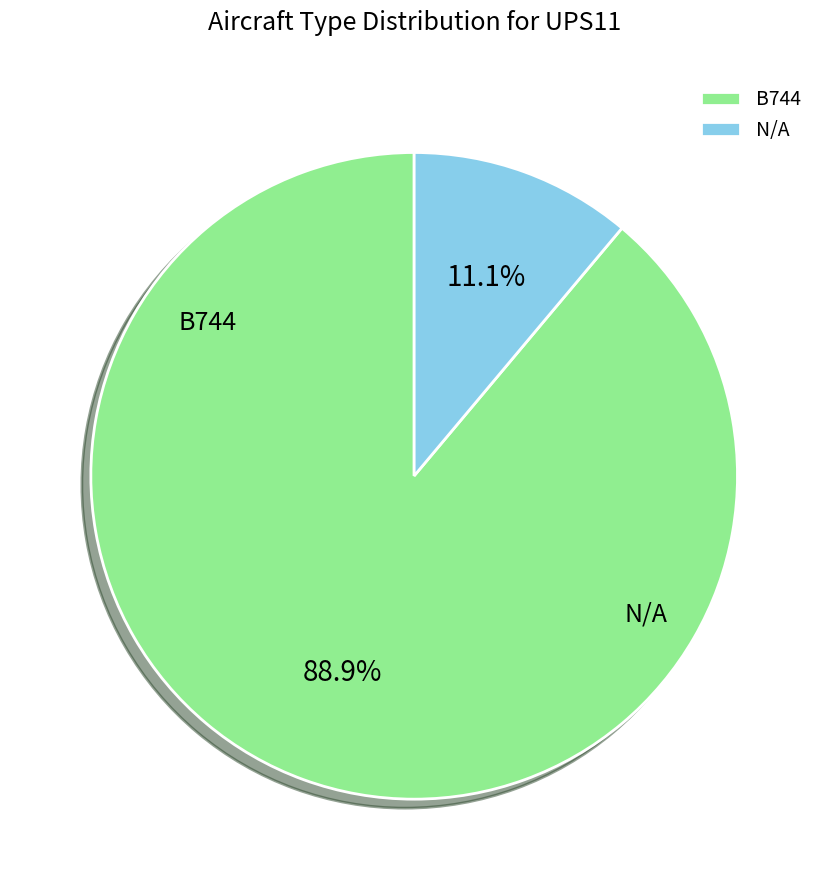

Count the number of slices in the pie.

2